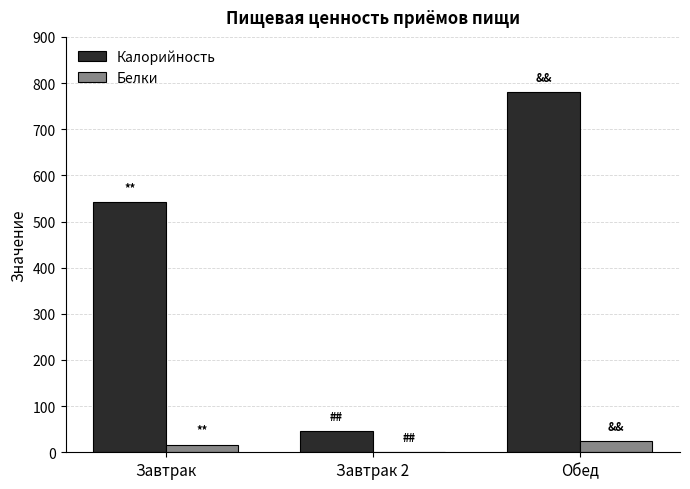

Reading left to right, list all the values displayed in this chart.

Калорийность: Завтрак=541.5	Завтрак 2=46.0	Обед=780.0
Белки: Завтрак=16.8	Завтрак 2=0.5	Обед=23.5